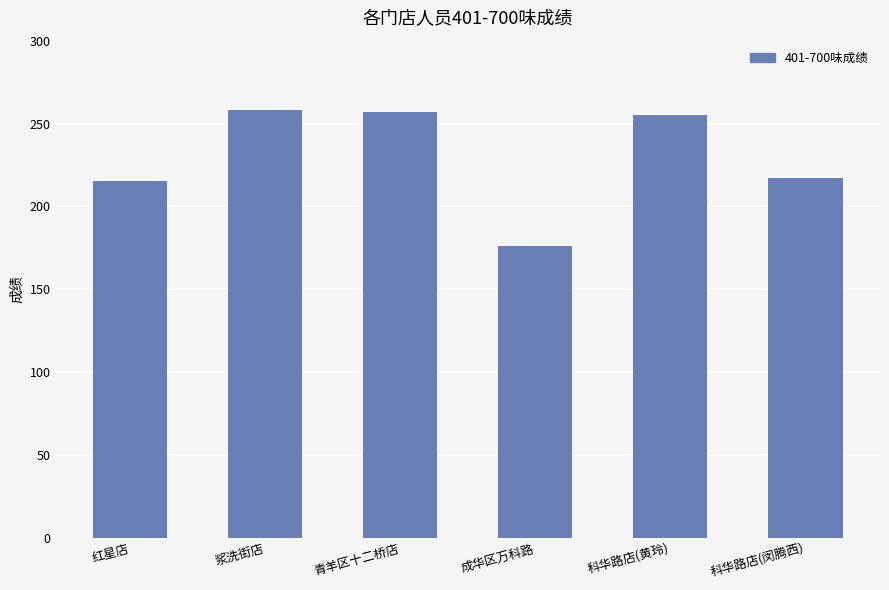

What is the approximate value at 浆洗街店, to the nearest 5?

260